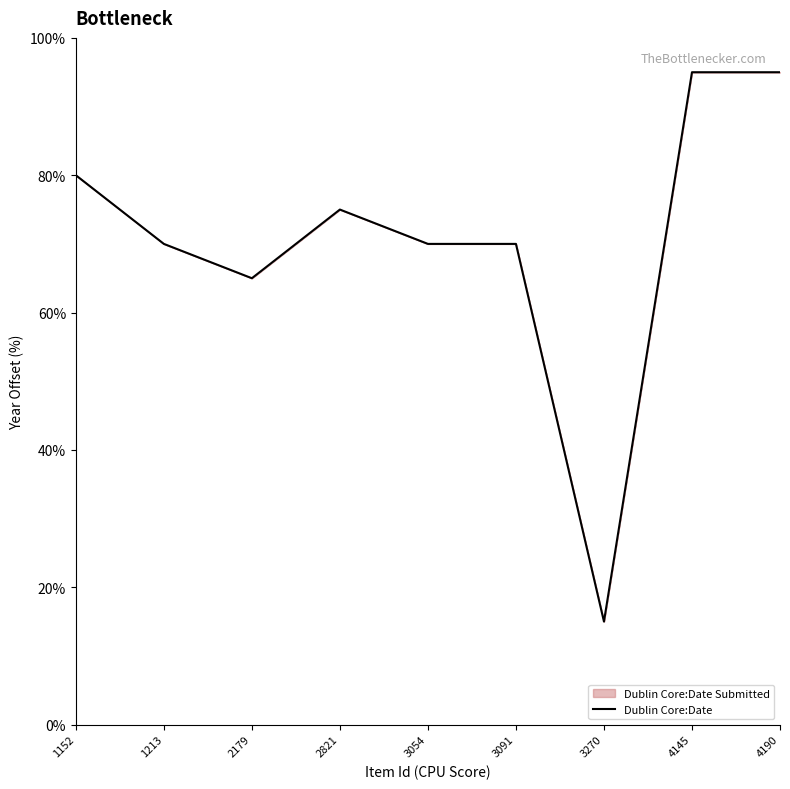

What is the change in value from 3054 to 4190?

+25